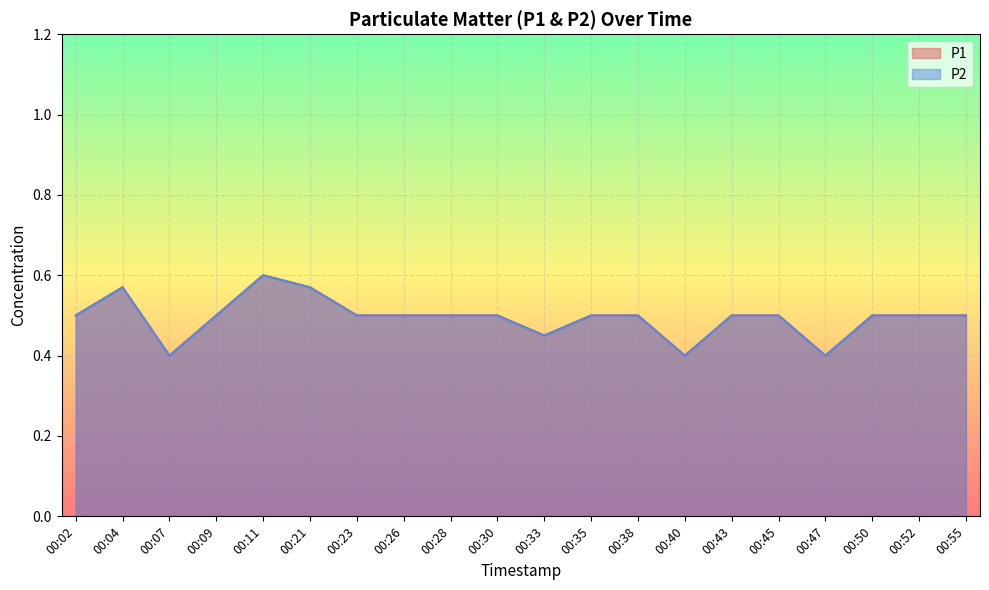

True or false: P2 and P1 intersect in this chart.

False